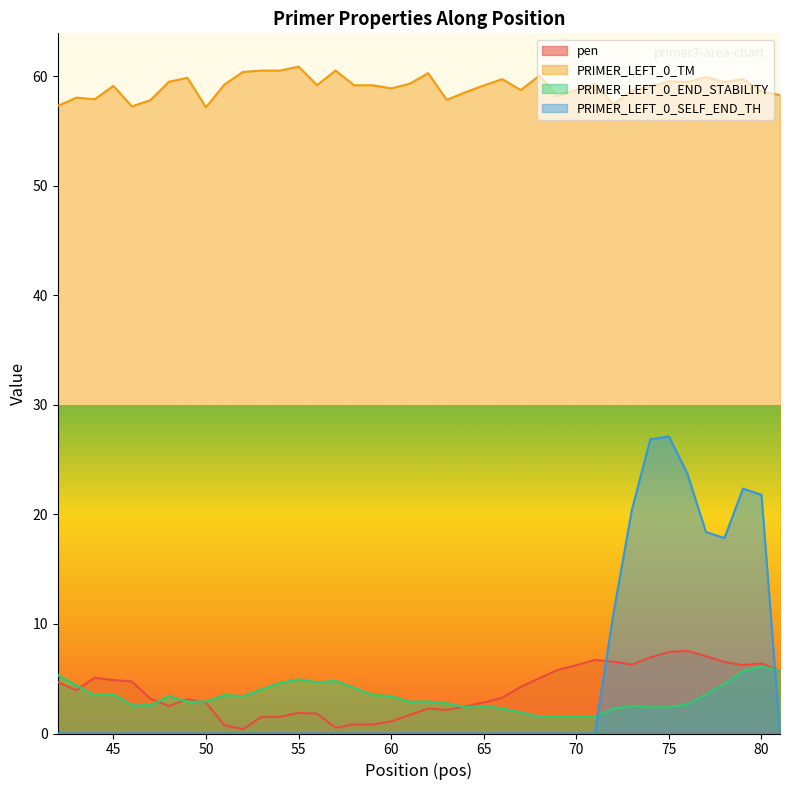

True or false: PRIMER_LEFT_0_TM has more than 2 interior local peaks.

True